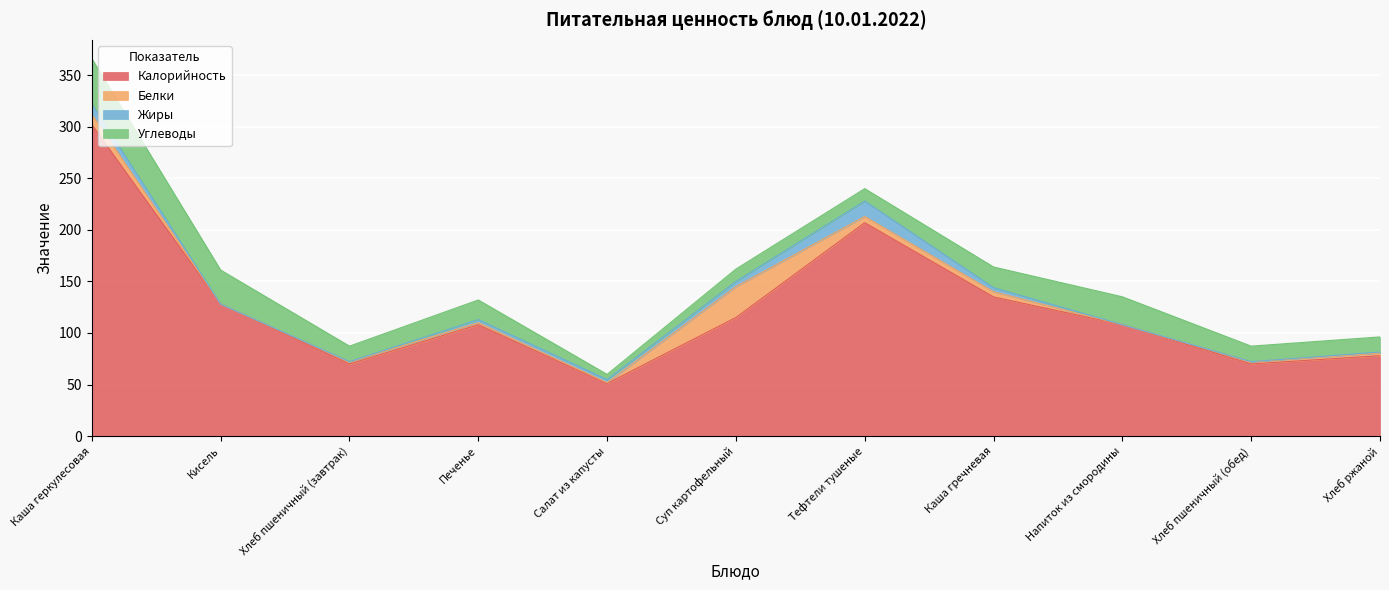

What is the label of the 1st point from the left?

Каша геркулесовая